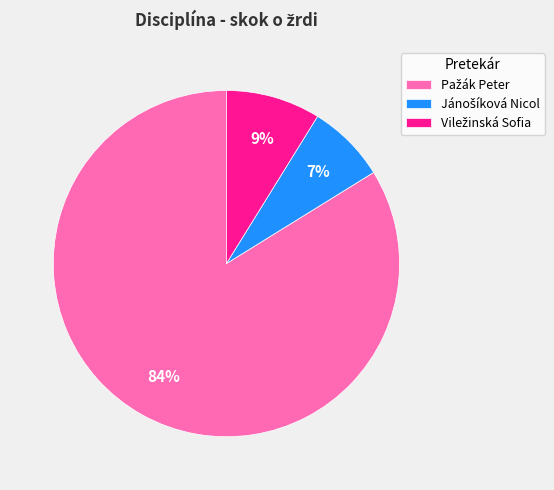

To the nearest percent, what is the average slice percentage?

33%